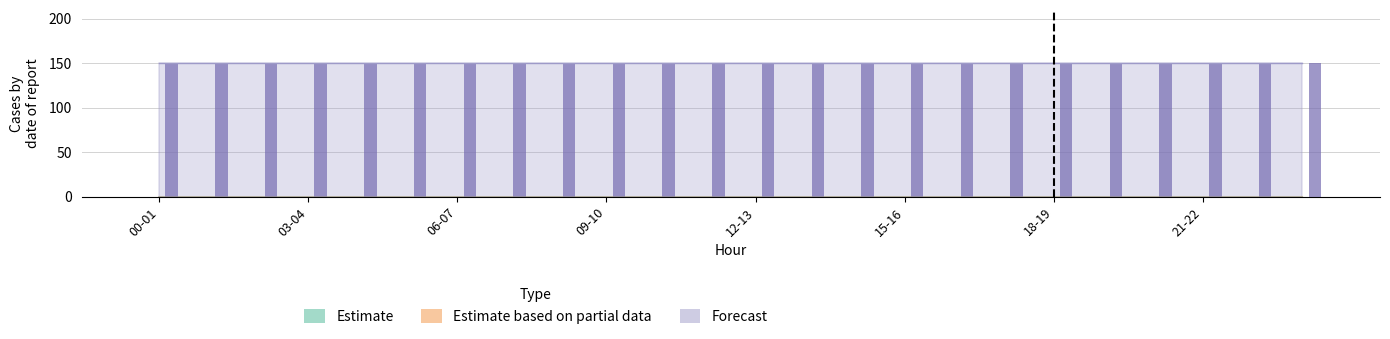

The value of Estimate at 11-12 is 0. True or false?

True